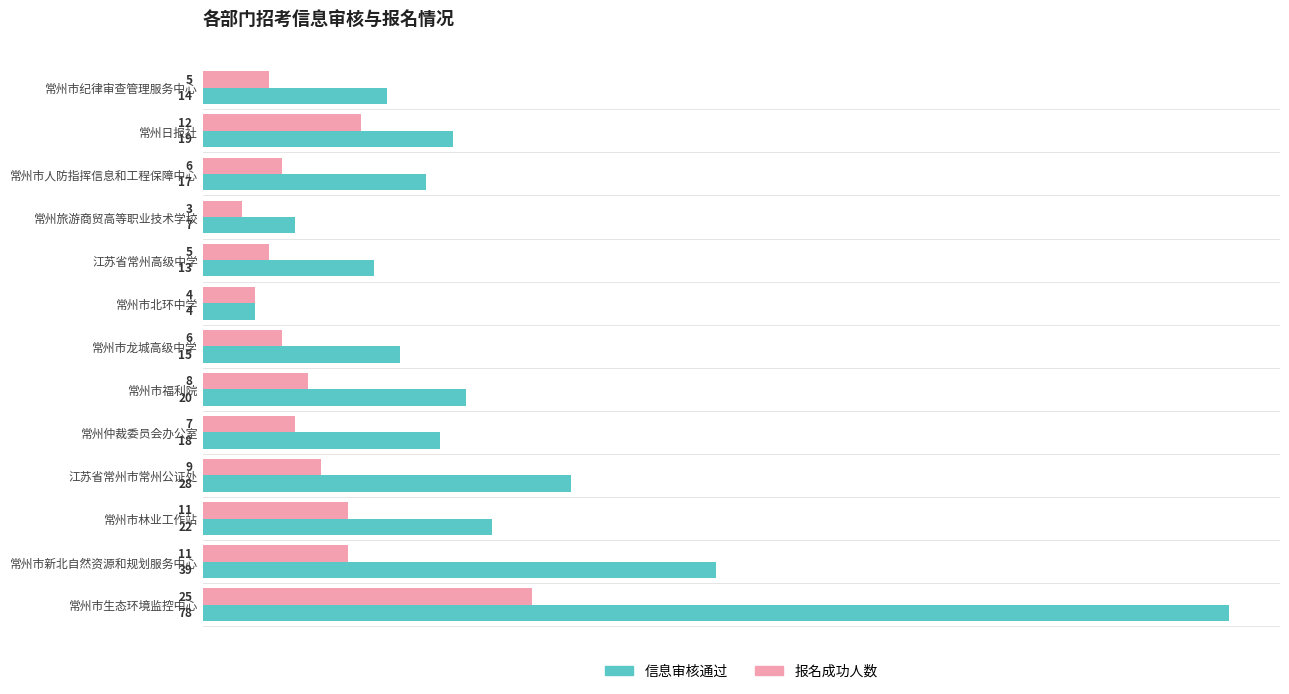

What is the difference between the maximum and minimum values in the 信息审核通过 series?

74